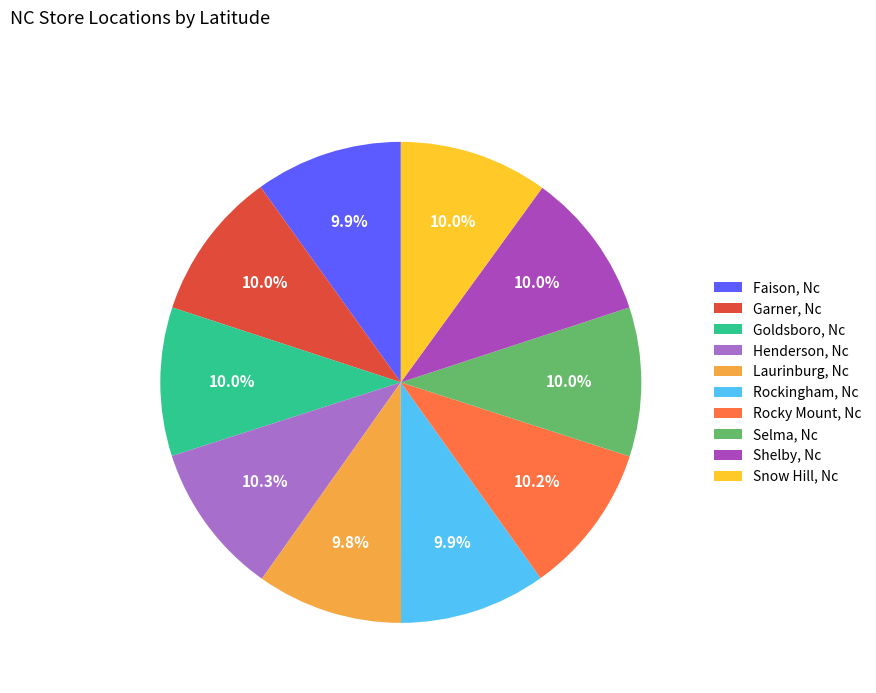

How many segments does this pie chart have?

10